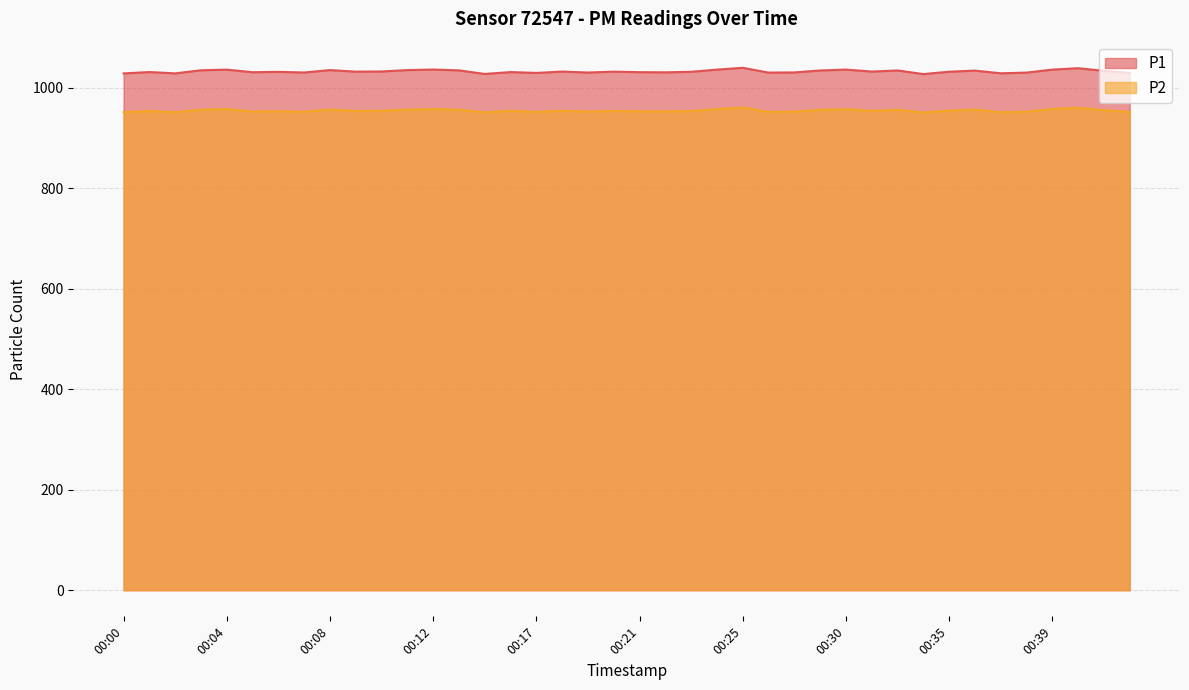

What value does the P2 series have at 00:06?

952.9